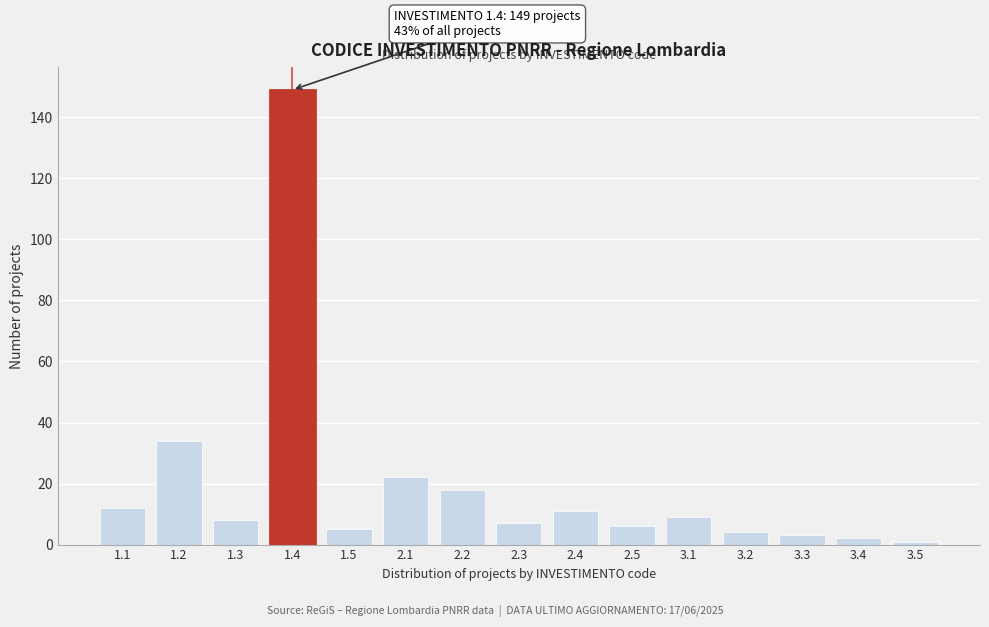

Reading left to right, extract all data points from this chart.

12	34	8	149	5	22	18	7	11	6	9	4	3	2	1